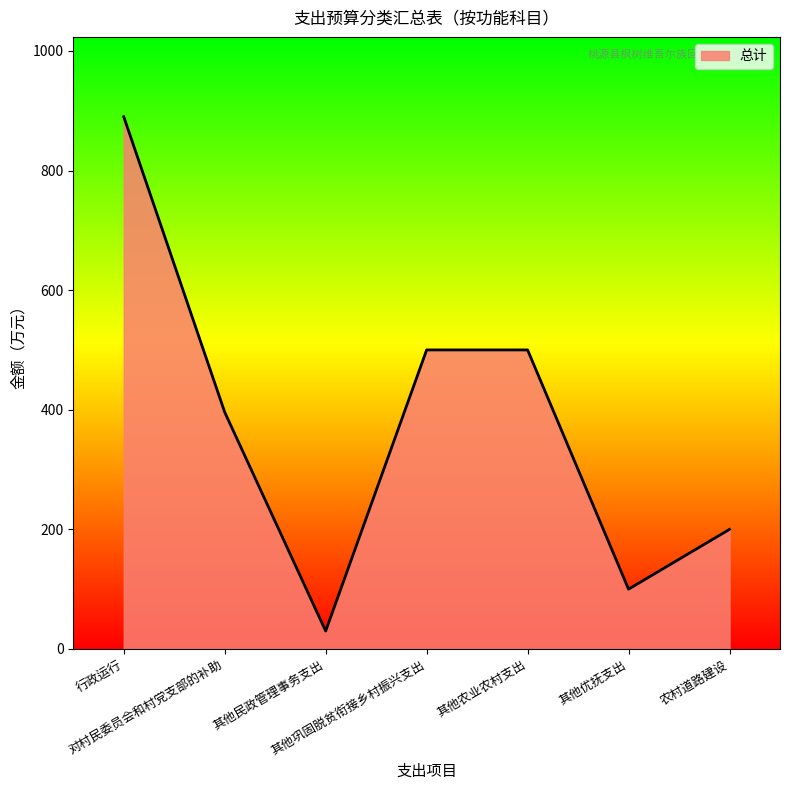

What is the sum of the values at 农村道路建设 and 对村民委员会和村党支部的补助?

595.9